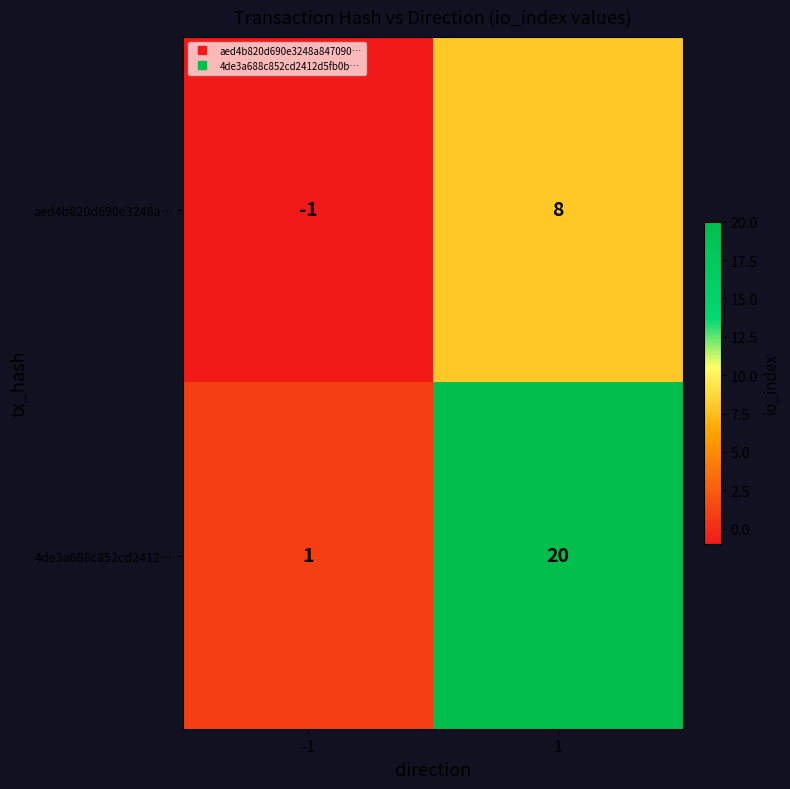

Which series has the largest total across all categories?

4de3a688c852cd2412…